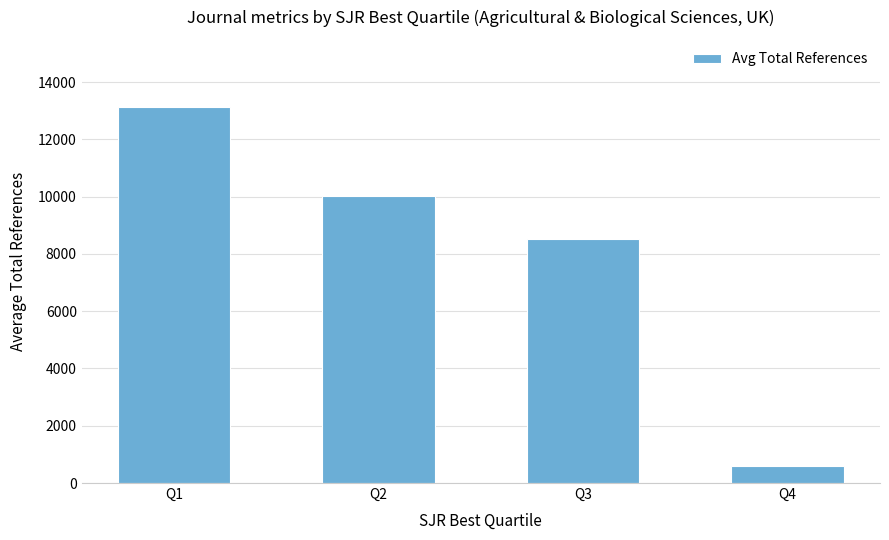

What is the value of the 3rd bar from the left?

8512.0